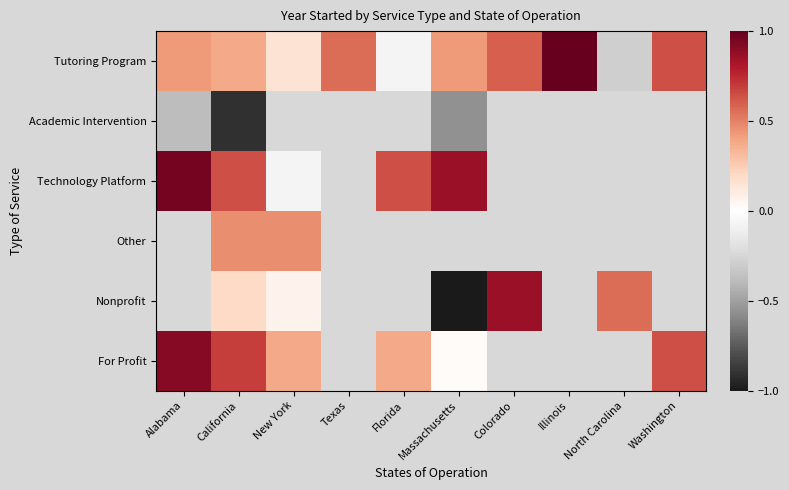

How many negative values does the Academic Intervention series have?

3